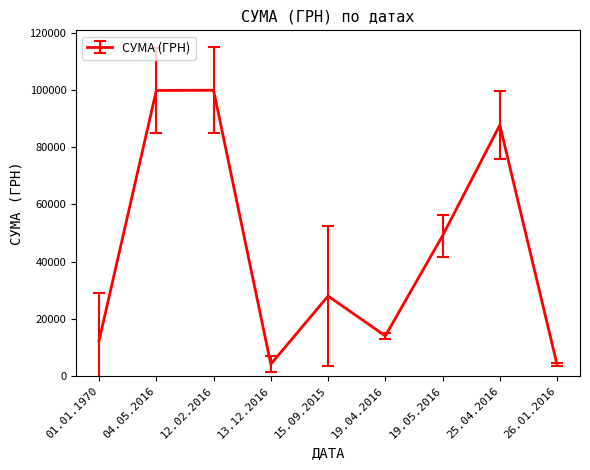

Where is the first local minimum?

13.12.2016